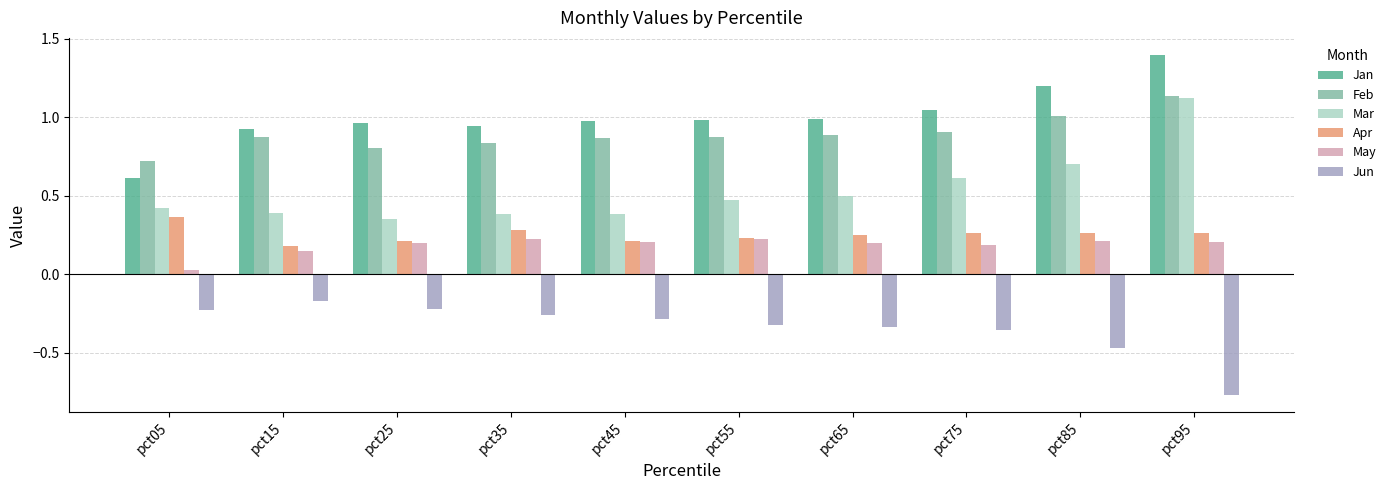

How many categories are shown in the chart?

10